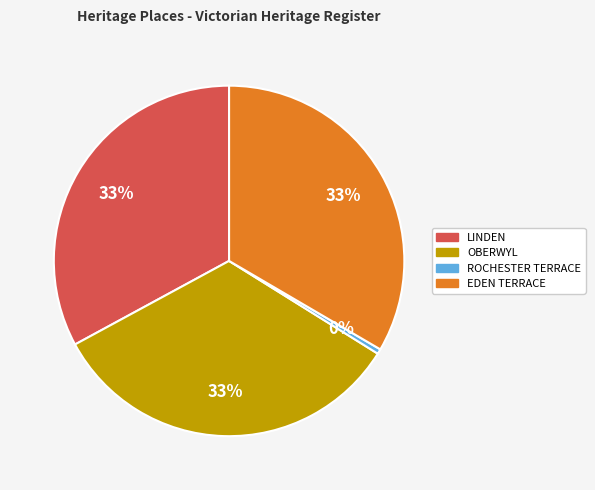

True or false: OBERWYL accounts for 33% of the total.

True